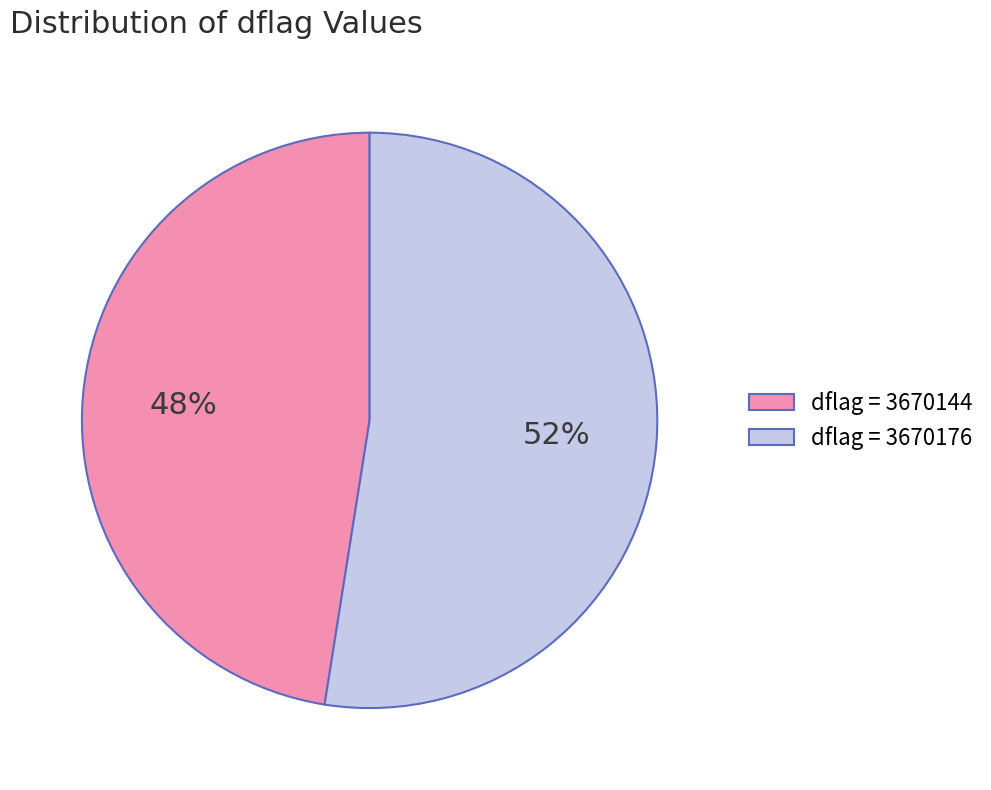

True or false: dflag = 3670144 accounts for 48% of the total.

True